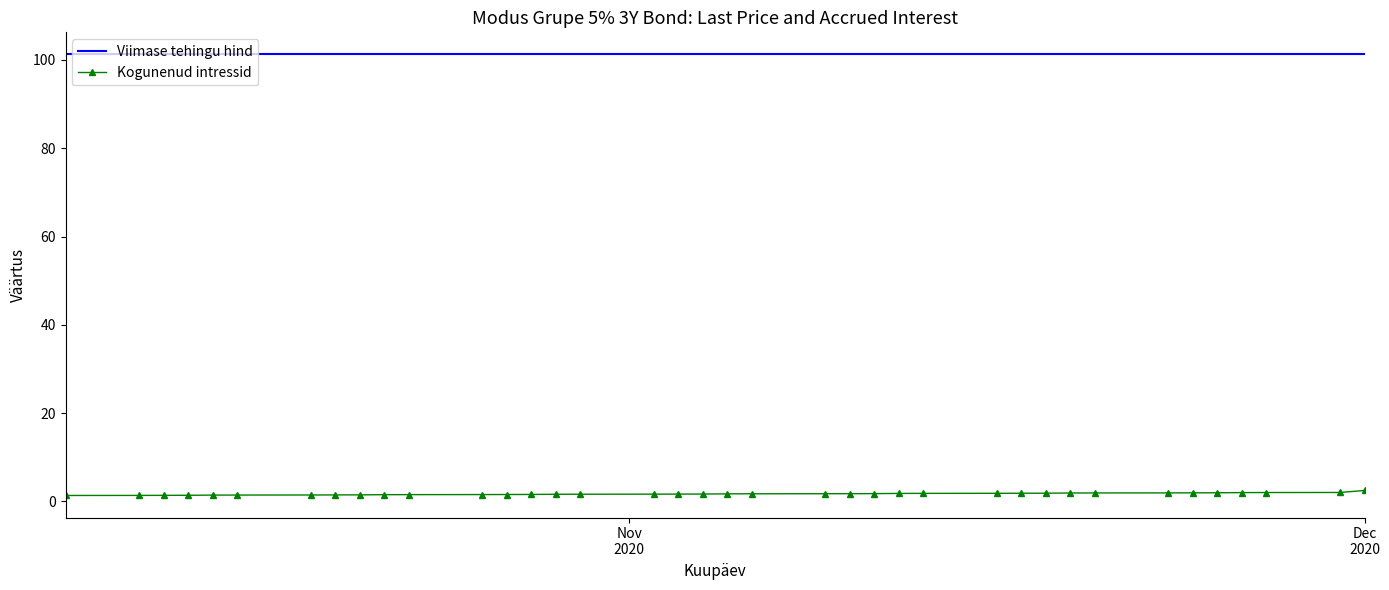

Rank the series by their average value, from lowest to highest.

Kogunenud intressid, Viimase tehingu hind